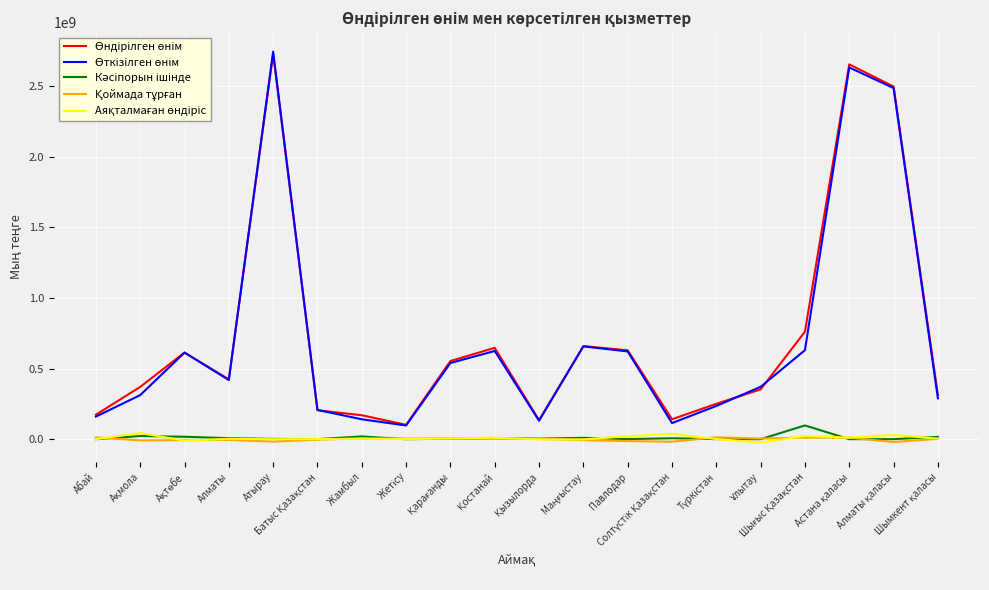

What is the greatest value displayed?

2745567641